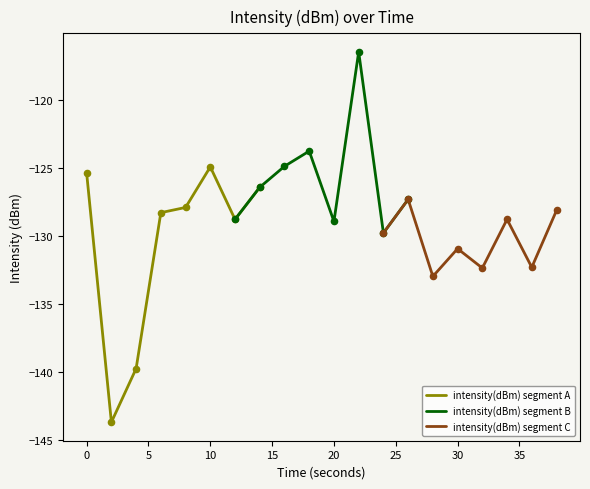

Which series reaches the maximum Y coordinate?

intensity(dBm) segment B